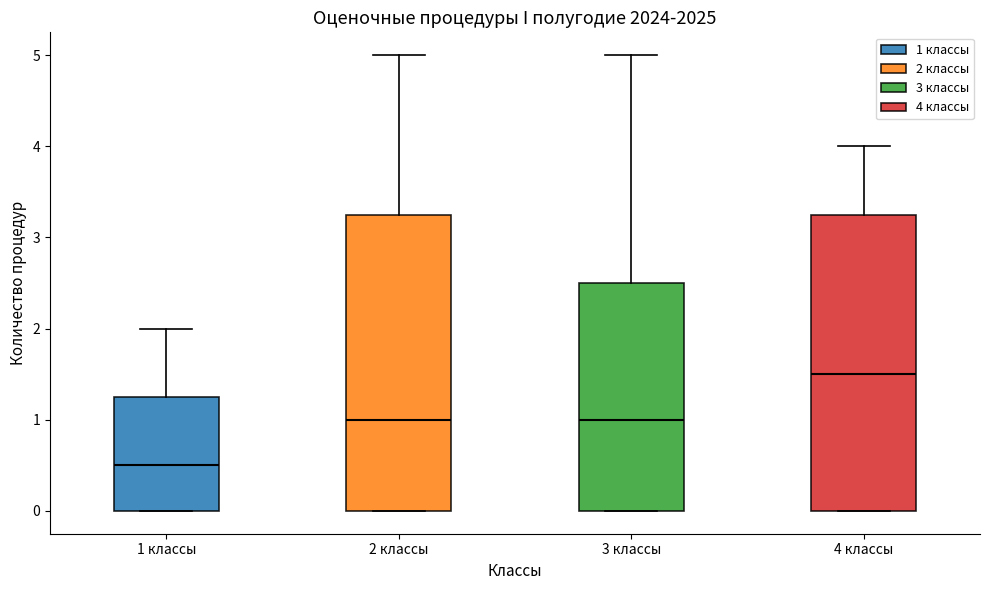

Where is the upper edge of the box for 2 классы on the y-axis? The values are not printed on the chart, so give them approximately, as read against the axis.

3.3